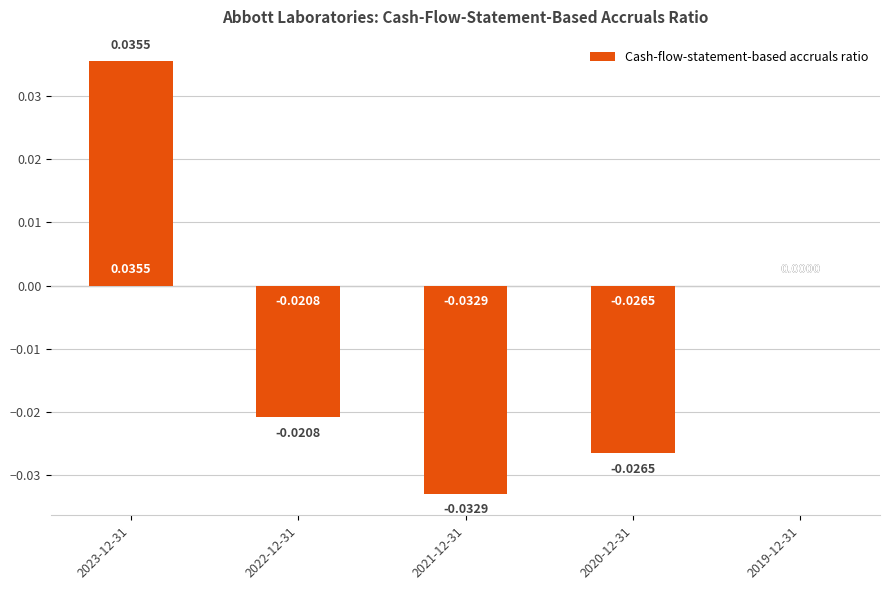

How many values are between 0 and 1?

2